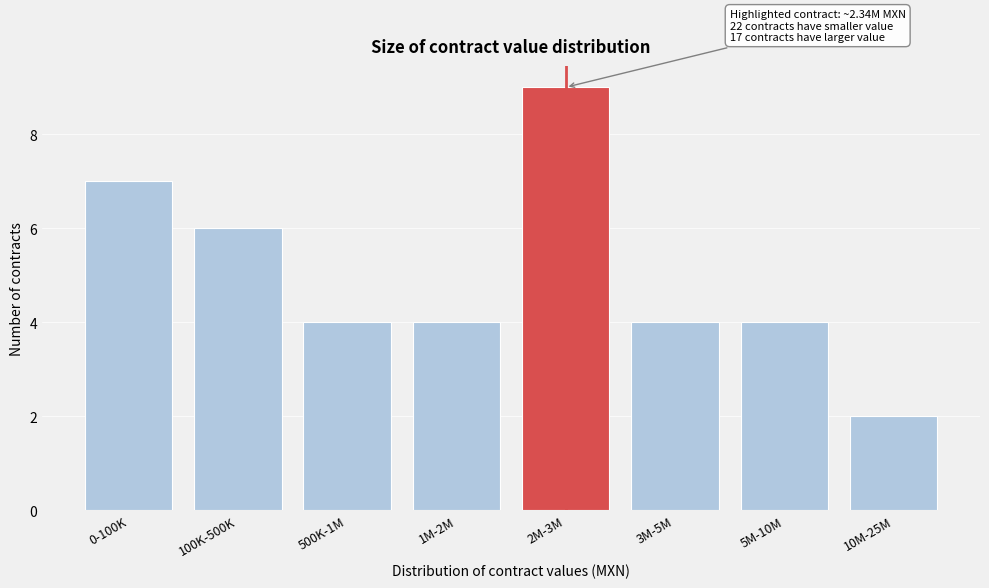

Reading left to right, extract all data points from this chart.

7	6	4	4	9	4	4	2